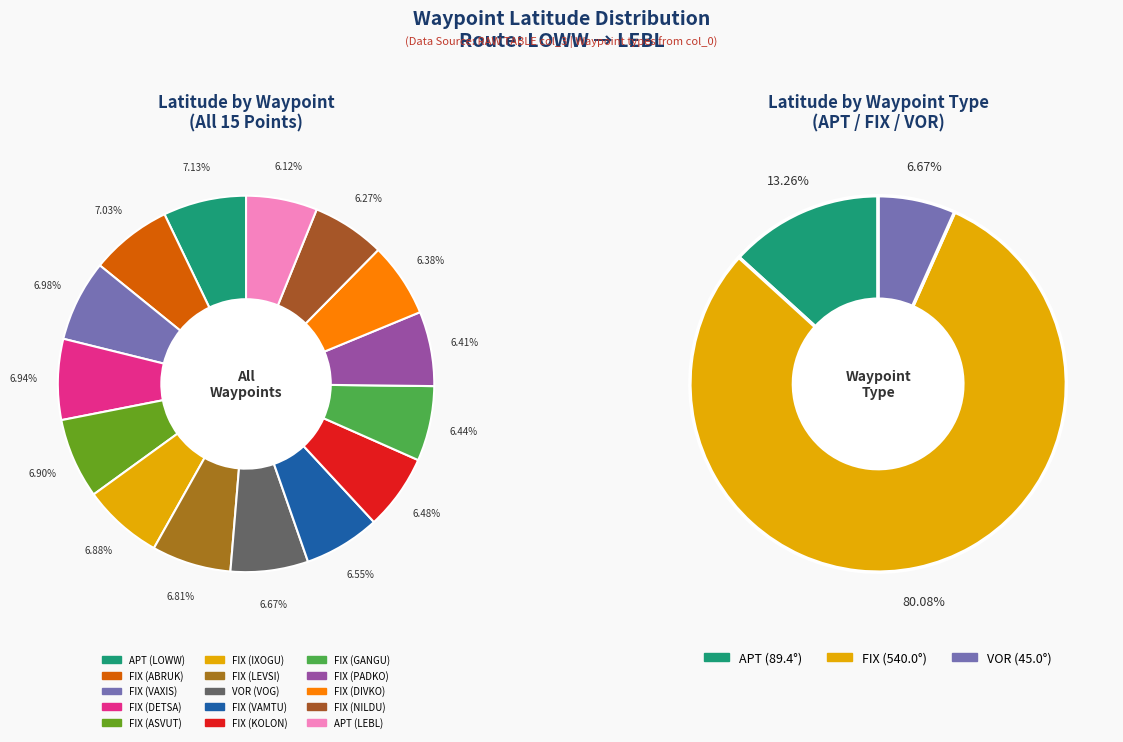

Count the number of slices in the pie.

15